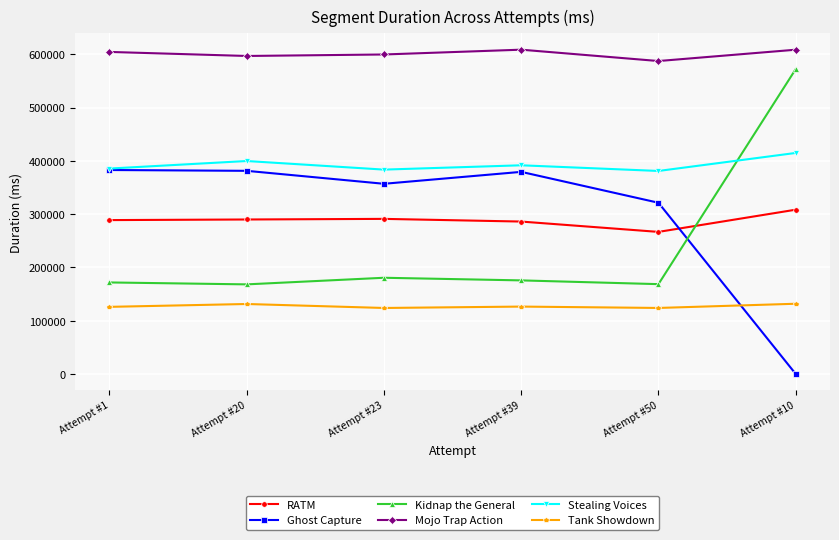

What is the label of the 1st point from the right?

Attempt #10